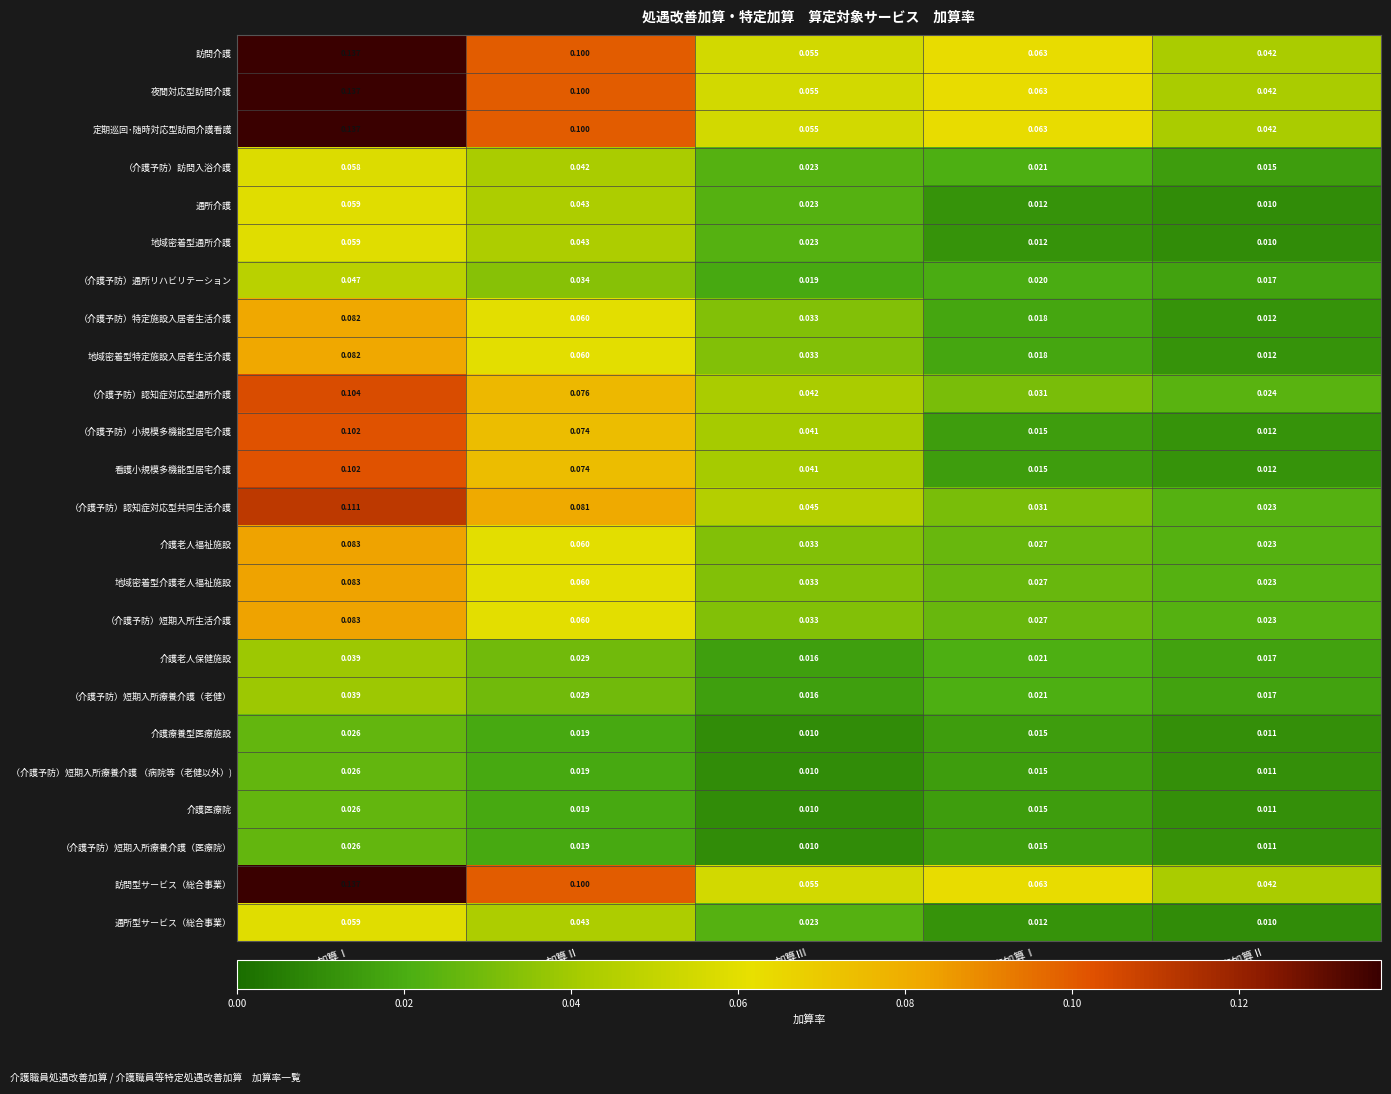

At which category is the sum across all series the highest?

加算Ⅰ